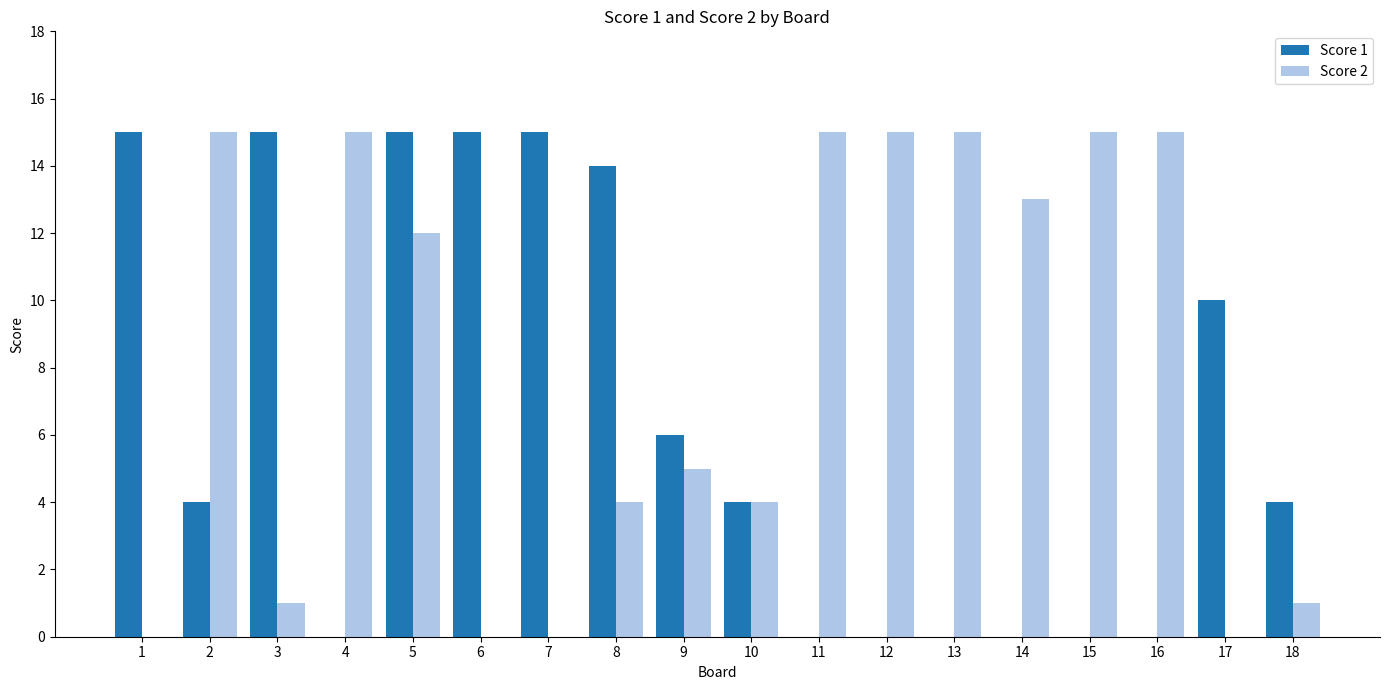

Between 2 and 10, which series saw the biggest shift?

Score 2